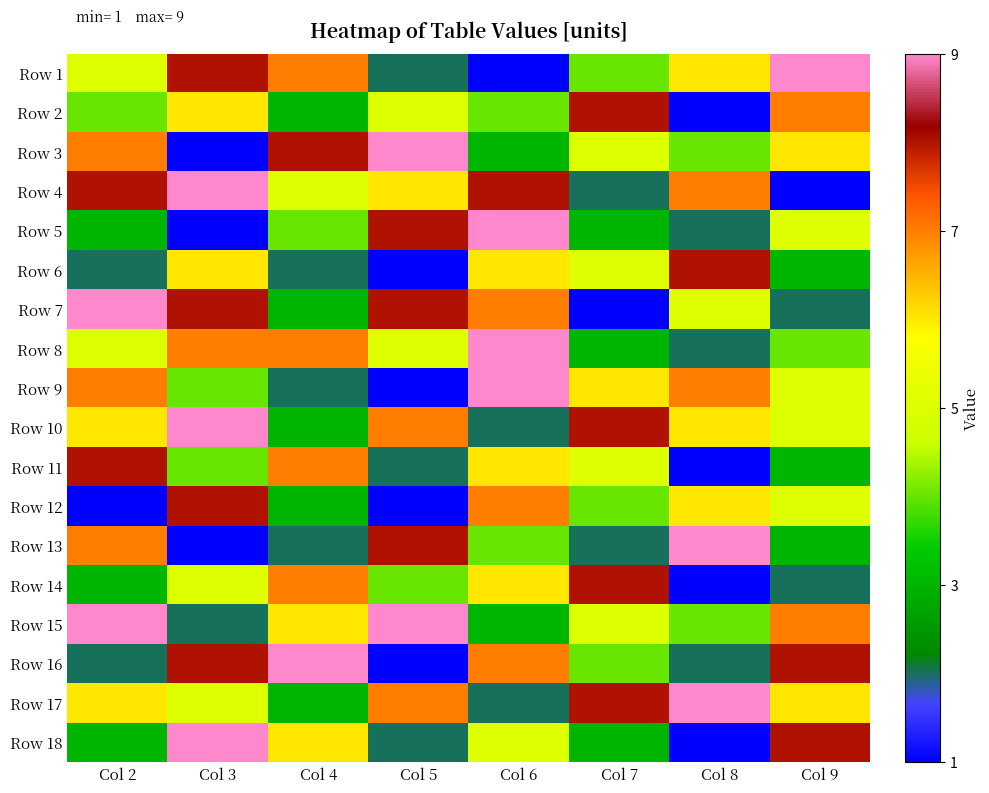

Reading left to right, extract all data points from this chart.

Row 1: Col 2=5	Col 3=8	Col 4=7	Col 5=2	Col 6=1	Col 7=4	Col 8=6	Col 9=9
Row 2: Col 2=4	Col 3=6	Col 4=3	Col 5=5	Col 6=4	Col 7=8	Col 8=1	Col 9=7
Row 3: Col 2=7	Col 3=1	Col 4=8	Col 5=9	Col 6=3	Col 7=5	Col 8=4	Col 9=6
Row 4: Col 2=8	Col 3=9	Col 4=5	Col 5=6	Col 6=8	Col 7=2	Col 8=7	Col 9=1
Row 5: Col 2=3	Col 3=1	Col 4=4	Col 5=8	Col 6=9	Col 7=3	Col 8=2	Col 9=5
Row 6: Col 2=2	Col 3=6	Col 4=2	Col 5=1	Col 6=6	Col 7=5	Col 8=8	Col 9=3
Row 7: Col 2=9	Col 3=8	Col 4=3	Col 5=8	Col 6=7	Col 7=1	Col 8=5	Col 9=2
Row 8: Col 2=5	Col 3=7	Col 4=7	Col 5=5	Col 6=9	Col 7=3	Col 8=2	Col 9=4
Row 9: Col 2=7	Col 3=4	Col 4=2	Col 5=1	Col 6=9	Col 7=6	Col 8=7	Col 9=5
Row 10: Col 2=6	Col 3=9	Col 4=3	Col 5=7	Col 6=2	Col 7=8	Col 8=6	Col 9=5
Row 11: Col 2=8	Col 3=4	Col 4=7	Col 5=2	Col 6=6	Col 7=5	Col 8=1	Col 9=3
Row 12: Col 2=1	Col 3=8	Col 4=3	Col 5=1	Col 6=7	Col 7=4	Col 8=6	Col 9=5
Row 13: Col 2=7	Col 3=1	Col 4=2	Col 5=8	Col 6=4	Col 7=2	Col 8=9	Col 9=3
Row 14: Col 2=3	Col 3=5	Col 4=7	Col 5=4	Col 6=6	Col 7=8	Col 8=1	Col 9=2
Row 15: Col 2=9	Col 3=2	Col 4=6	Col 5=9	Col 6=3	Col 7=5	Col 8=4	Col 9=7
Row 16: Col 2=2	Col 3=8	Col 4=9	Col 5=1	Col 6=7	Col 7=4	Col 8=2	Col 9=8
Row 17: Col 2=6	Col 3=5	Col 4=3	Col 5=7	Col 6=2	Col 7=8	Col 8=9	Col 9=6
Row 18: Col 2=3	Col 3=9	Col 4=6	Col 5=2	Col 6=5	Col 7=3	Col 8=1	Col 9=8